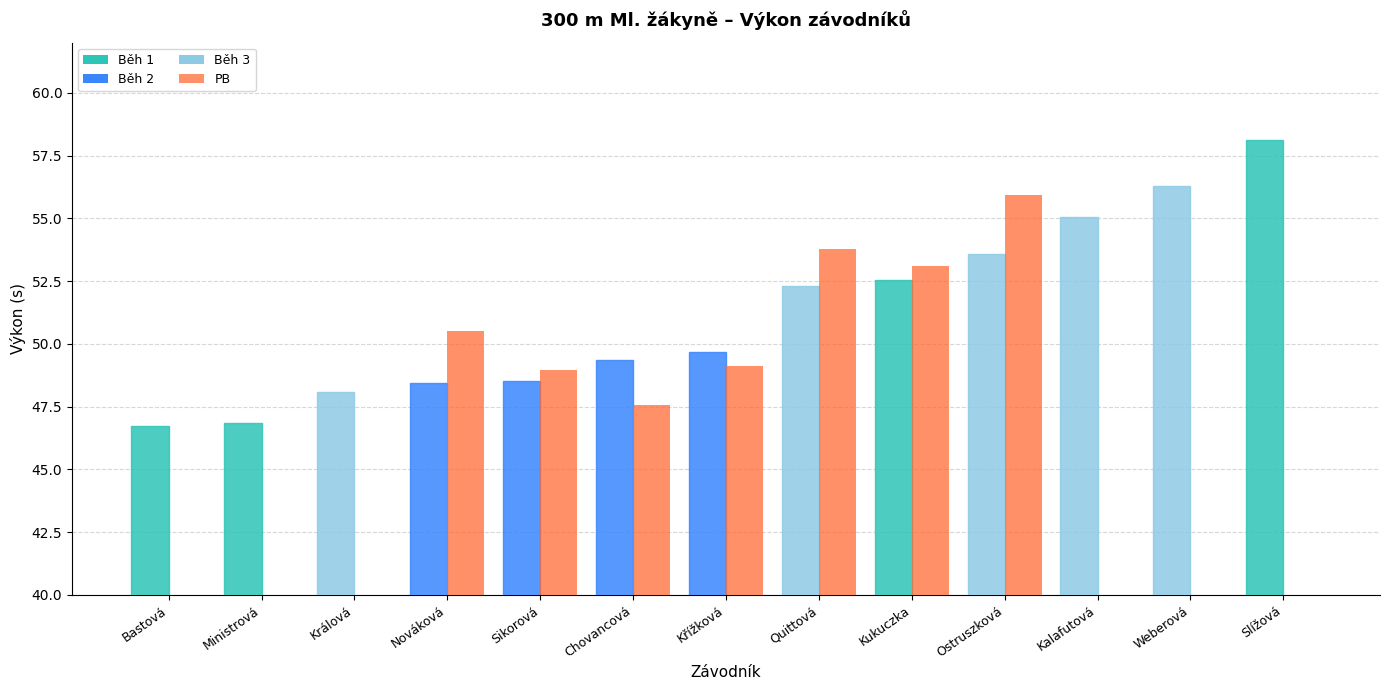

What is the sum of the PB values at Křížková and Kalafutová?

49.1